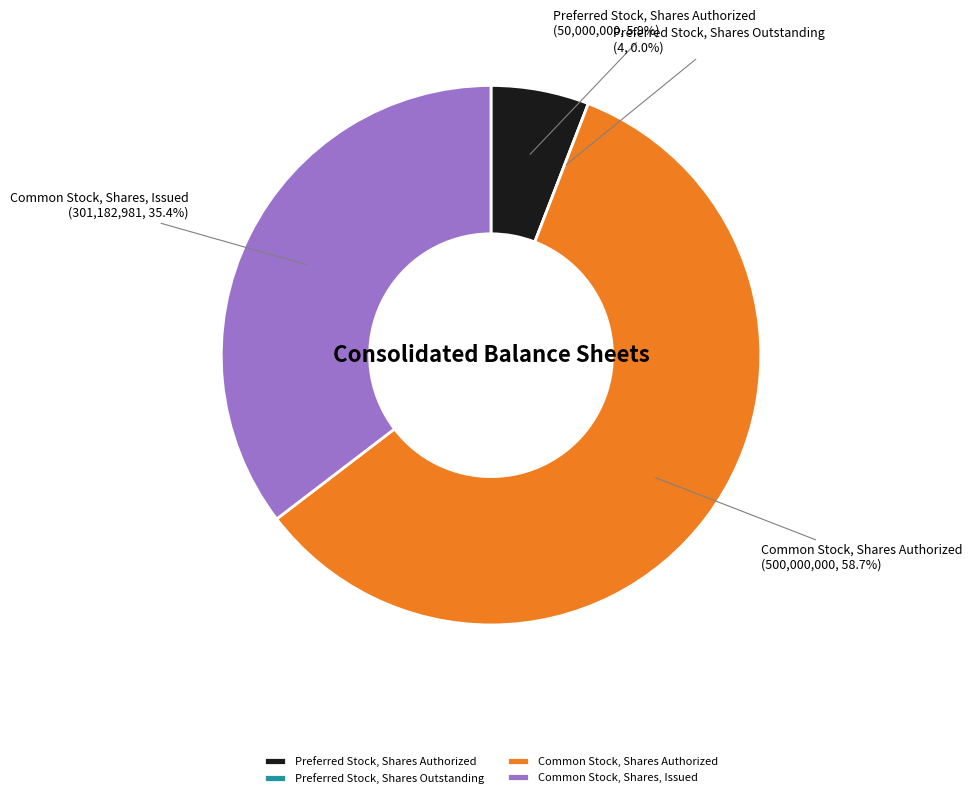

What is the total percentage of Preferred Stock, Shares Outstanding and Common Stock, Shares, Issued?

35.4%